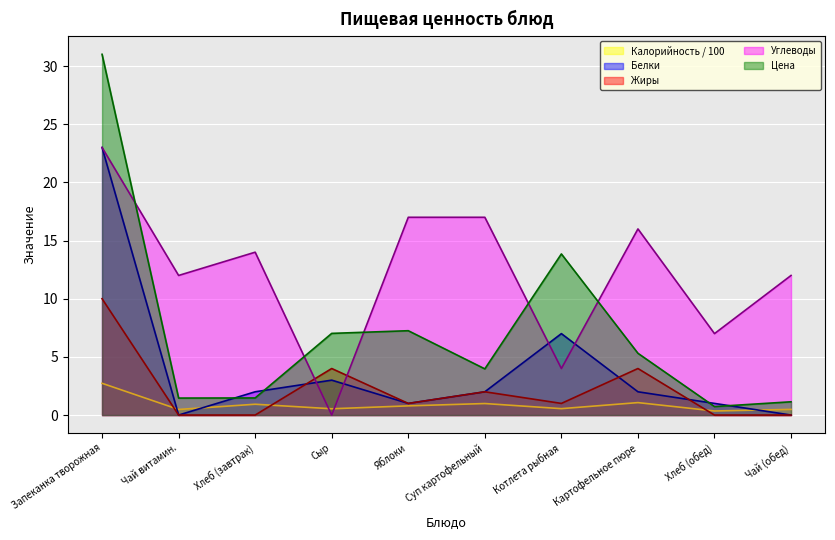

Reading right to left, transcribe all the data shown in this chart.

Калорийность: 0.5	0.3	1.1	0.6	1.0	0.8	0.5	0.9	0.5	2.7
Белки: 0.0	1.0	2.0	7.0	2.0	1.0	3.0	2.0	0.0	23.0
Жиры: 0.0	0.0	4.0	1.0	2.0	1.0	4.0	0.0	0.0	10.0
Углеводы: 12.0	7.0	16.0	4.0	17.0	17.0	0.0	14.0	12.0	23.0
Цена: 1.1	0.7	5.3	13.8	4.0	7.2	7.0	1.5	1.5	31.0